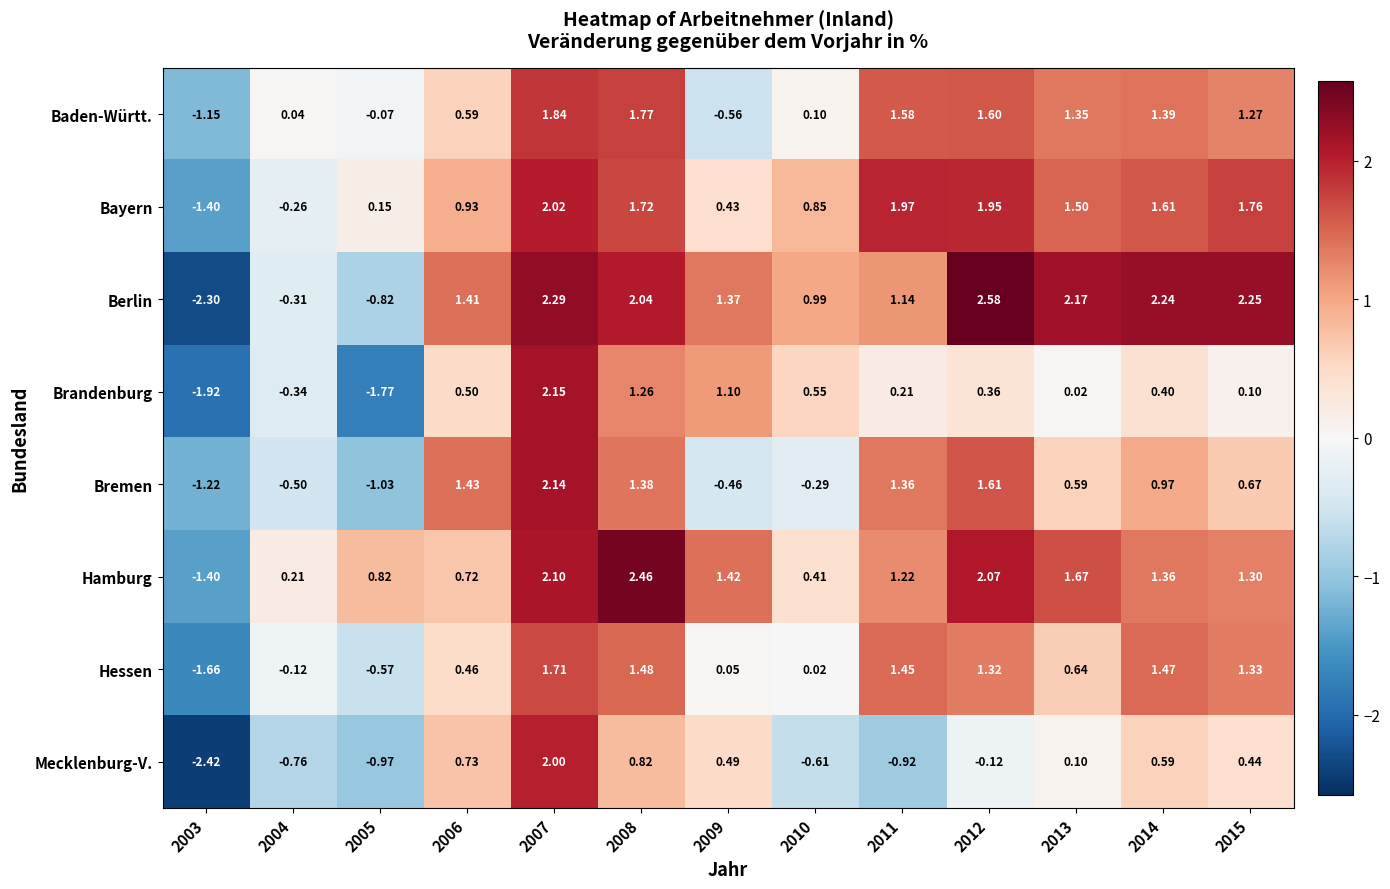

Which series has the widest spread of values?

Berlin